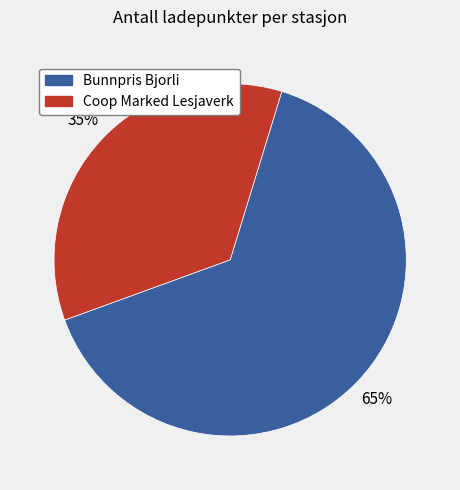

Is there a majority slice in this chart?

Yes